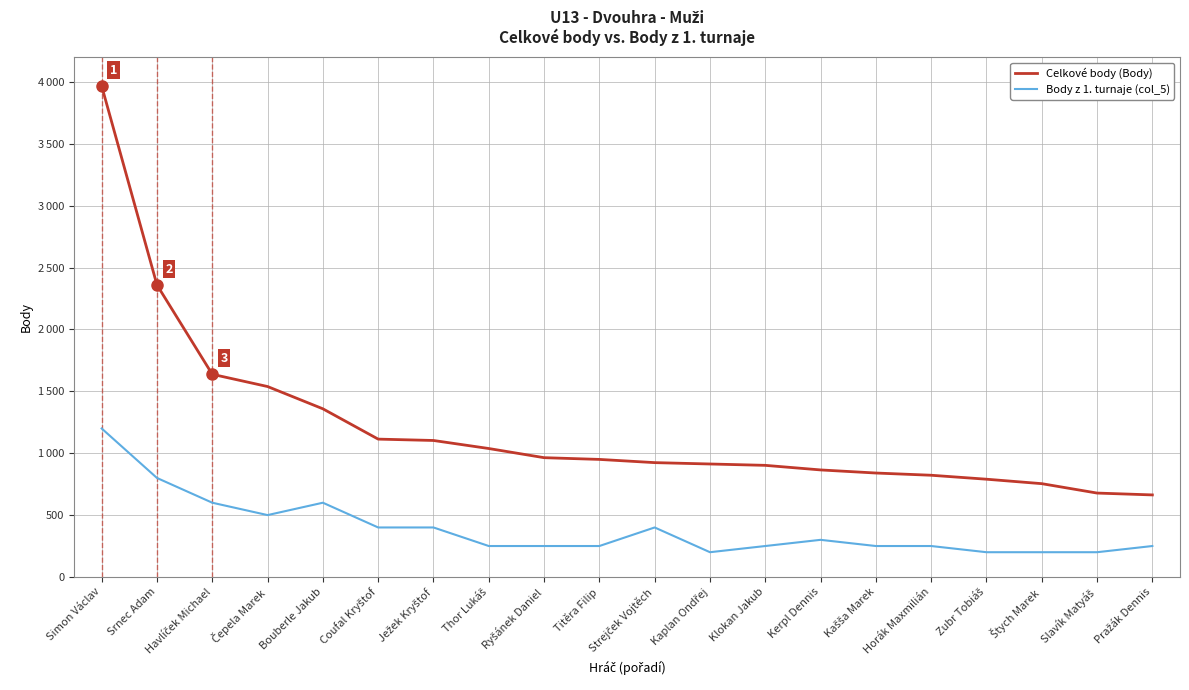

At which label is Body z 1. turnaje (col_5) closest to 700?

Srnec Adam